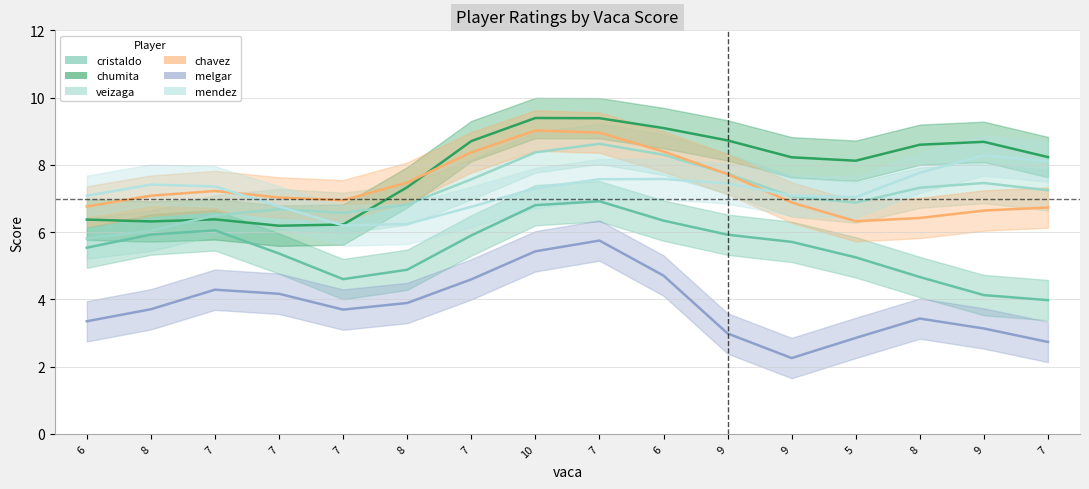

What is the difference between the melgar values at 9 and 7?

2